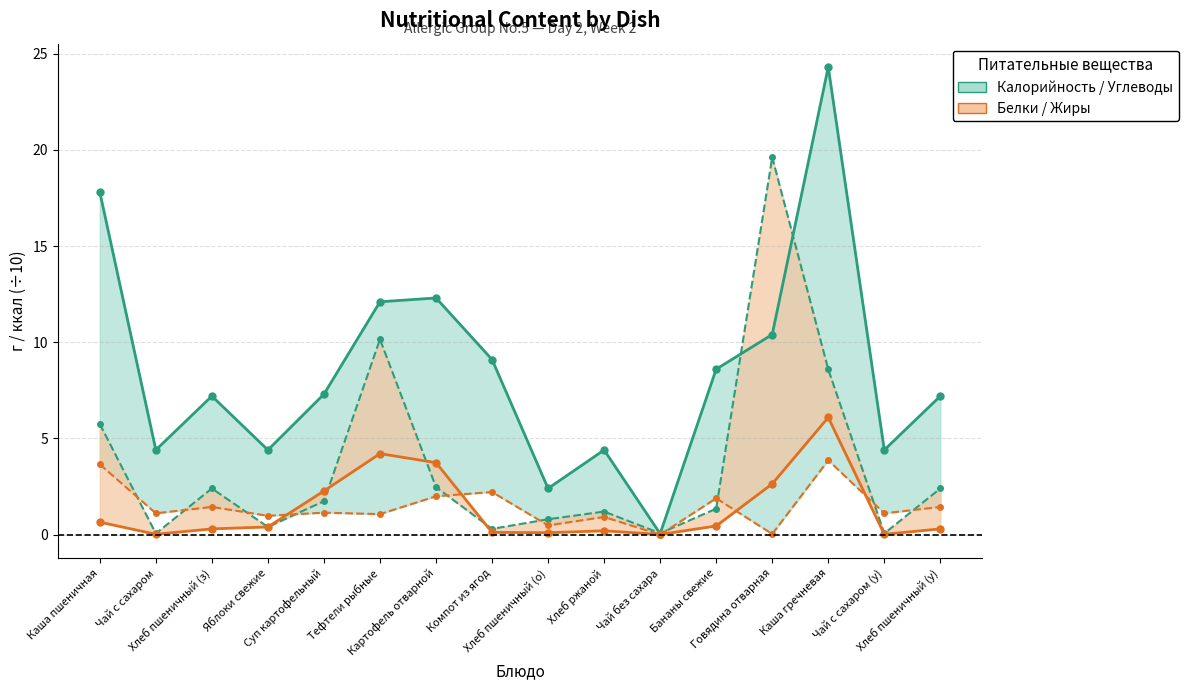

What is the sum of all Жиры values?

21.5